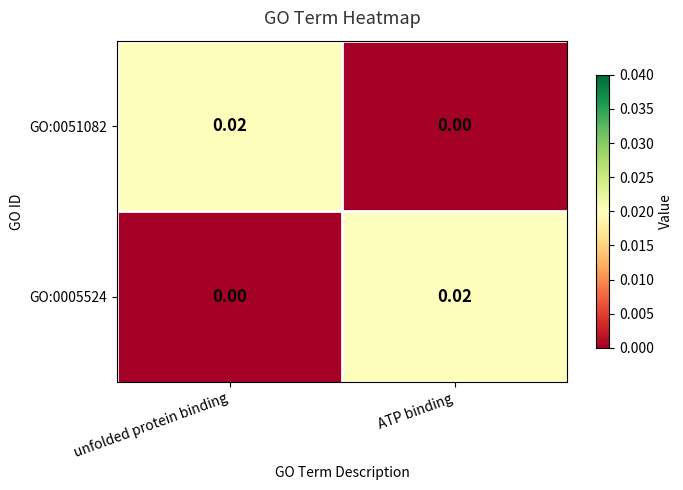

How many distinct data groups are displayed?

2